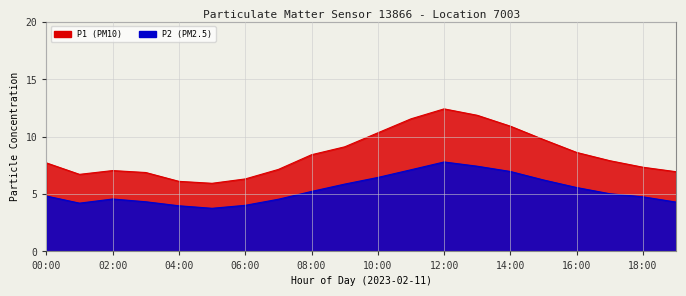

Reading left to right, extract all data points from this chart.

P1: 00:00=7.7	01:00=6.7	02:00=7.0	03:00=6.9	04:00=6.1	05:00=5.9	06:00=6.3	07:00=7.2	08:00=8.4	09:00=9.1	10:00=10.3	11:00=11.6	12:00=12.4	13:00=11.9	14:00=10.9	15:00=9.8	16:00=8.6	17:00=7.9	18:00=7.3	19:00=7.0
P2: 00:00=4.8	01:00=4.2	02:00=4.6	03:00=4.3	04:00=4.0	05:00=3.8	06:00=4.0	07:00=4.5	08:00=5.2	09:00=5.9	10:00=6.5	11:00=7.1	12:00=7.8	13:00=7.4	14:00=7.0	15:00=6.2	16:00=5.6	17:00=5.0	18:00=4.8	19:00=4.3